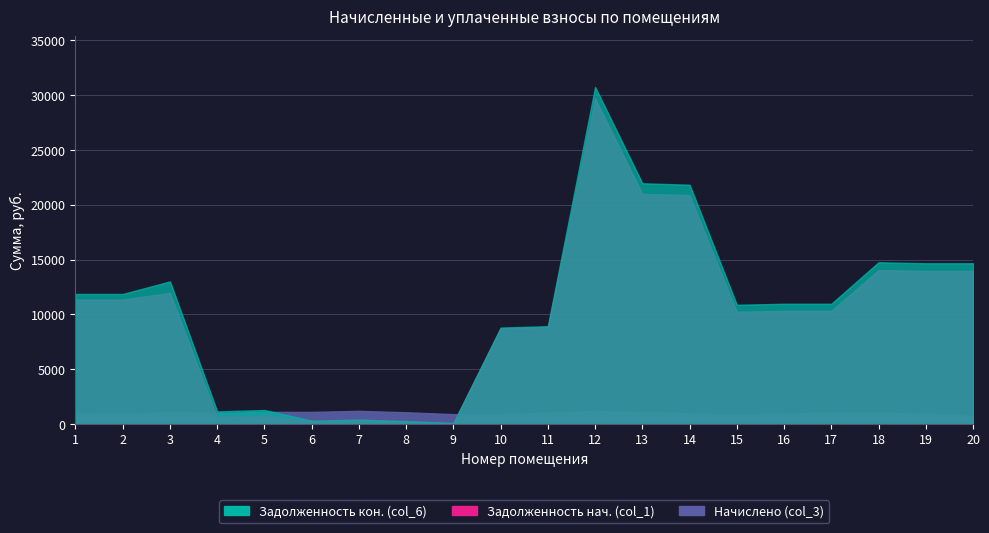

True or false: Задолженность кон. (col_6) and Задолженность нач. (col_1) cross at least once.

False